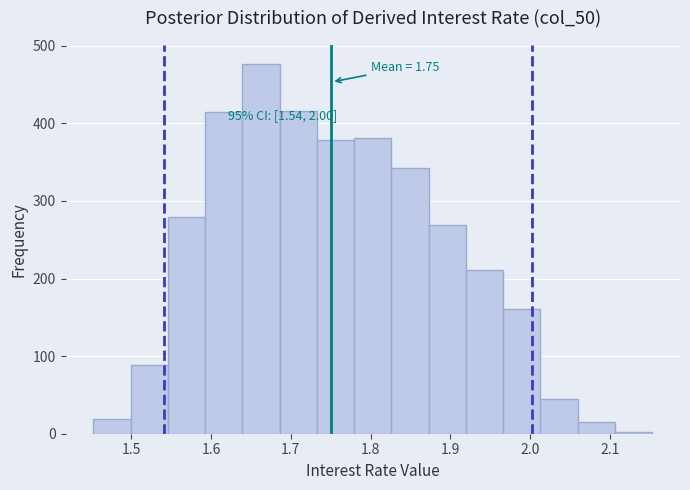

Over which range of the x-axis is the bar tallest?

1.64 to 1.69